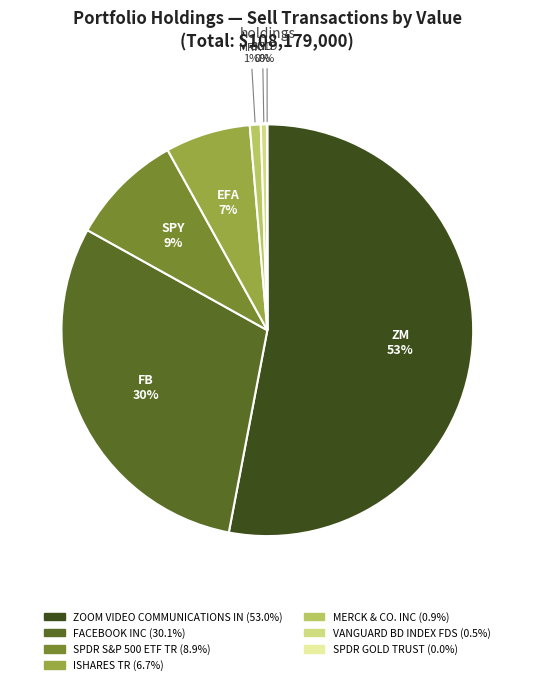

What is the largest slice in the pie chart?

ZOOM VIDEO COMMUNICATIONS IN